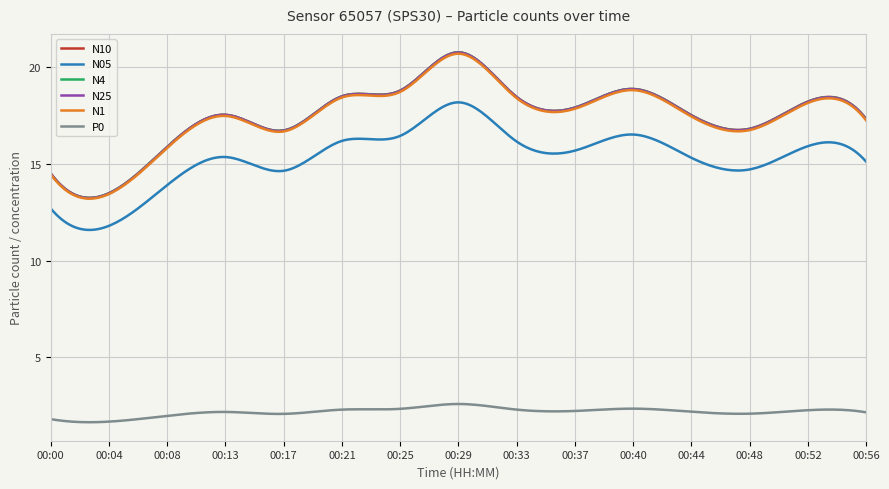

What is the highest value of the N10 series?

20.7